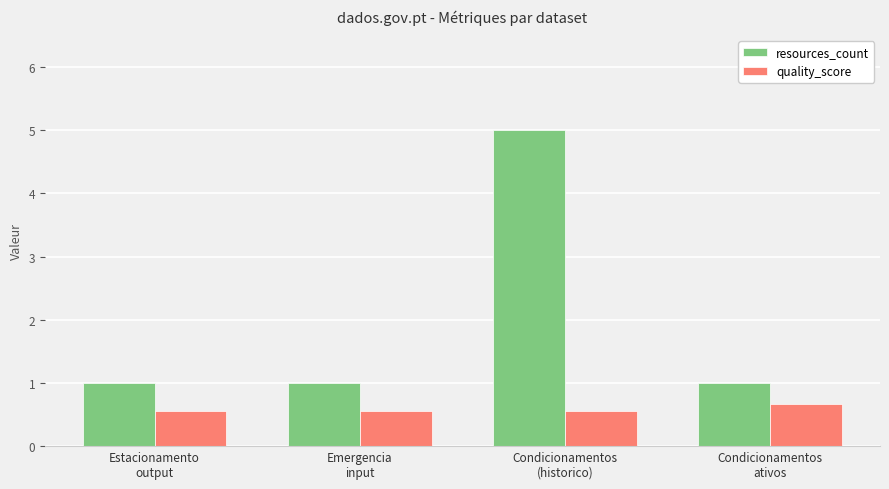

Reading right to left, what are all the values shown in this chart?

resources_count: 1.0	5.0	1.0	1.0
quality_score: 0.7	0.6	0.6	0.6